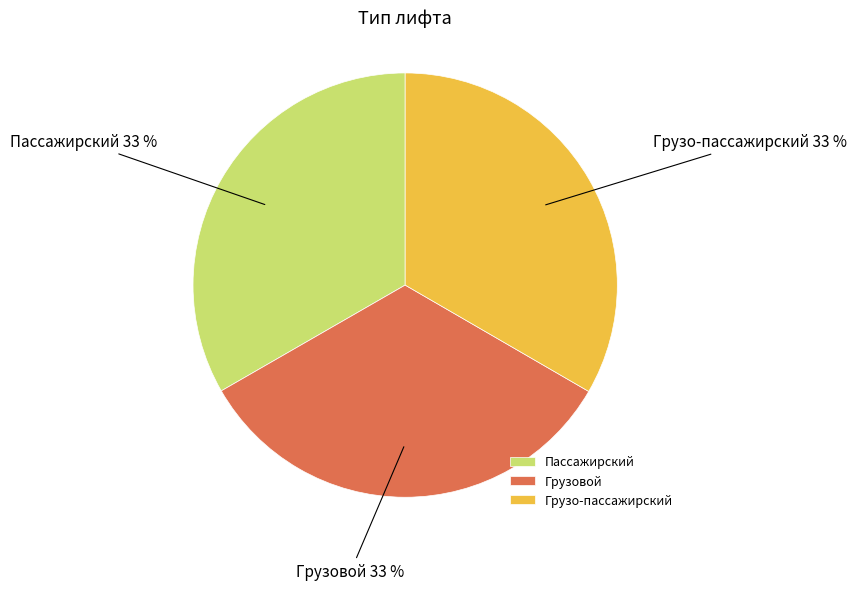

To the nearest percent, what is the combined percentage of Грузовой and Грузо-пассажирский?

67%